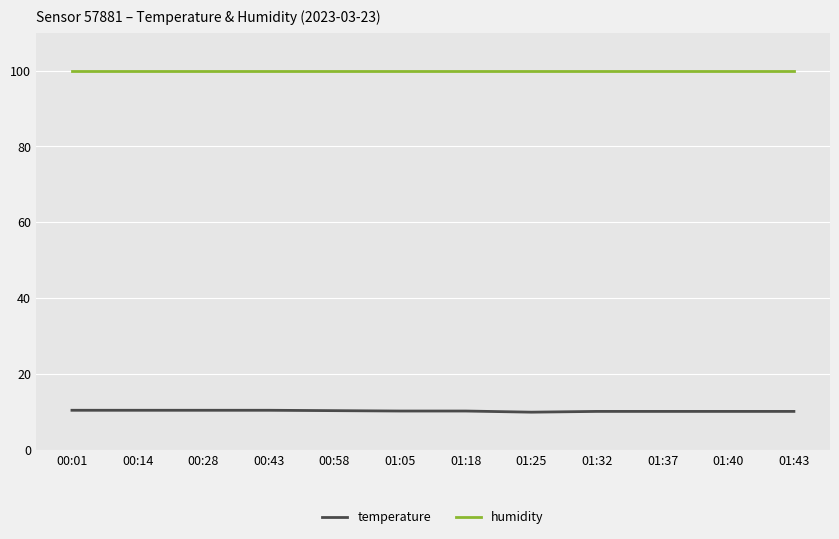

True or false: temperature and humidity cross at least once.

False